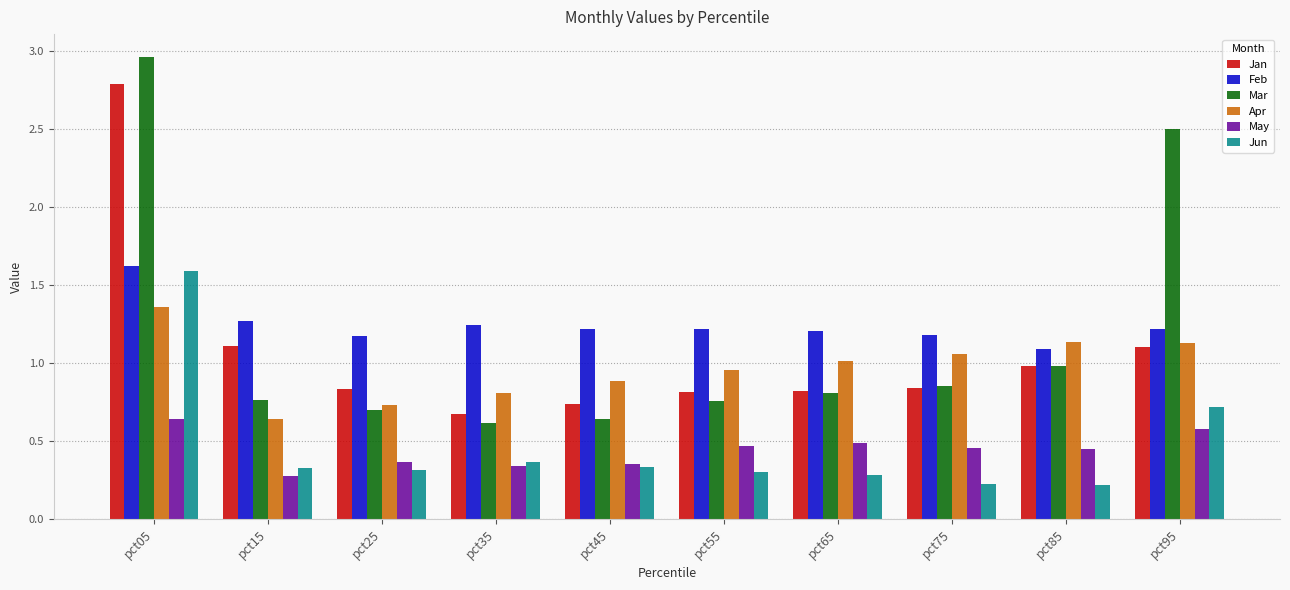

Is the value of Jun at pct45 greater than the value of Apr at pct95?

No